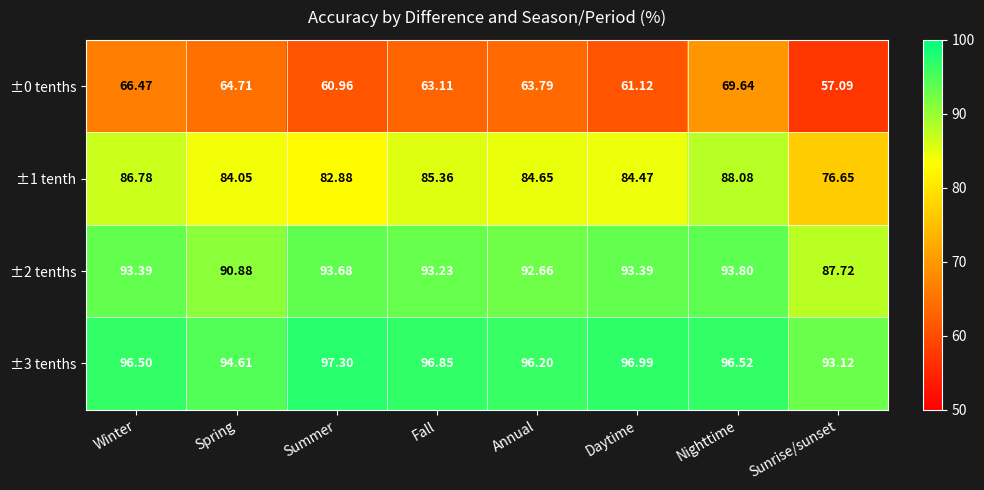

Which category has the highest value across all series?

Summer